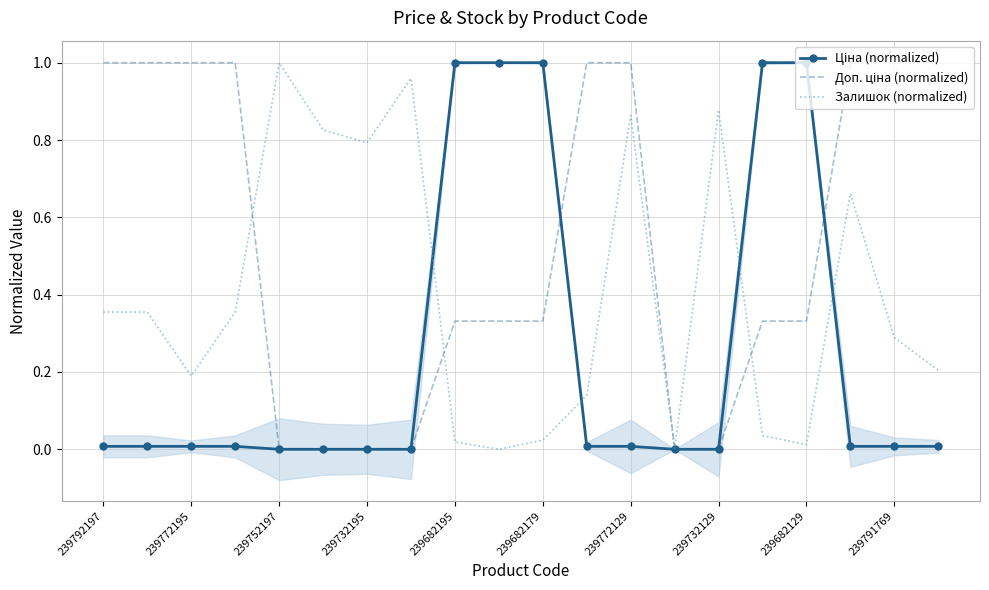

The Залишок (normalized) series shows 0.8 at 239732195. True or false?

True